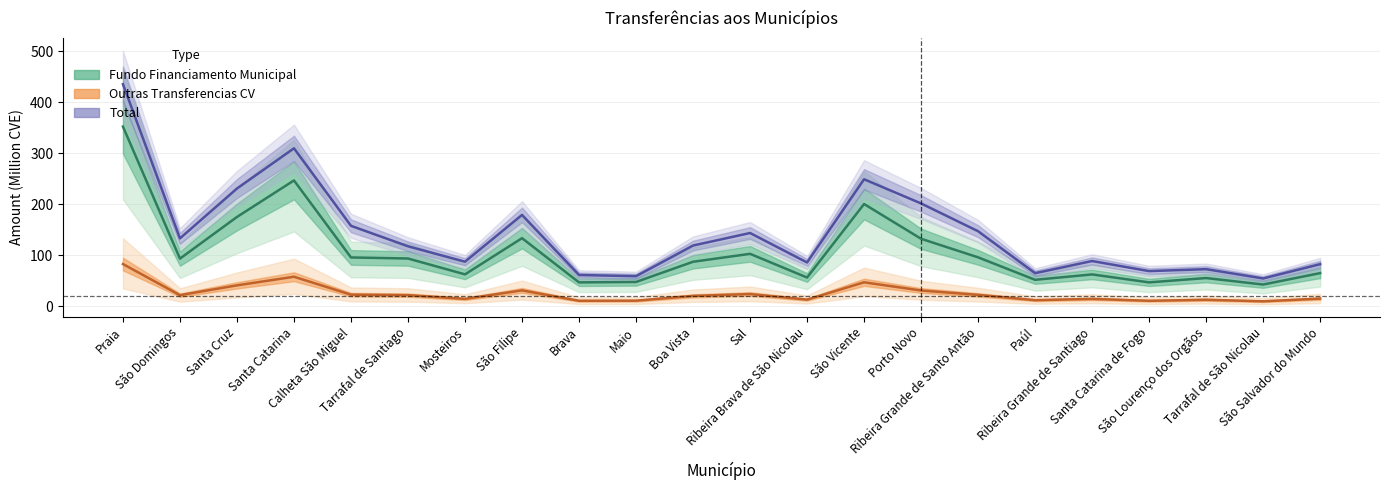

What is the label of the 12th point from the left?

Sal